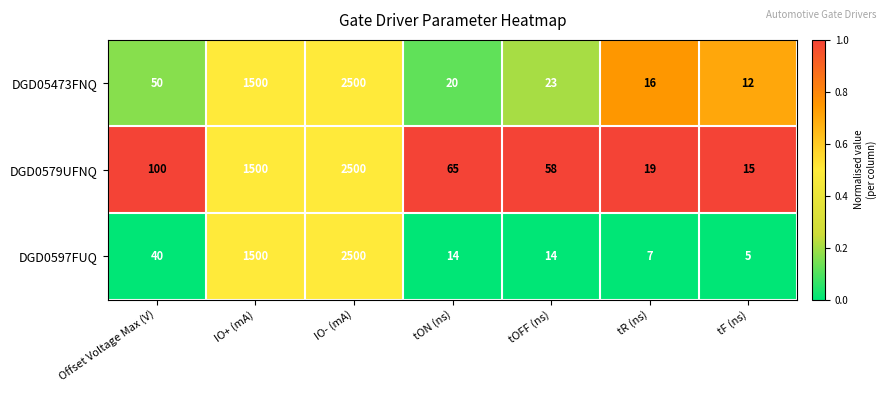

What is the difference between the DGD05473FNQ values at IO+ (mA) and tF (ns)?

1488